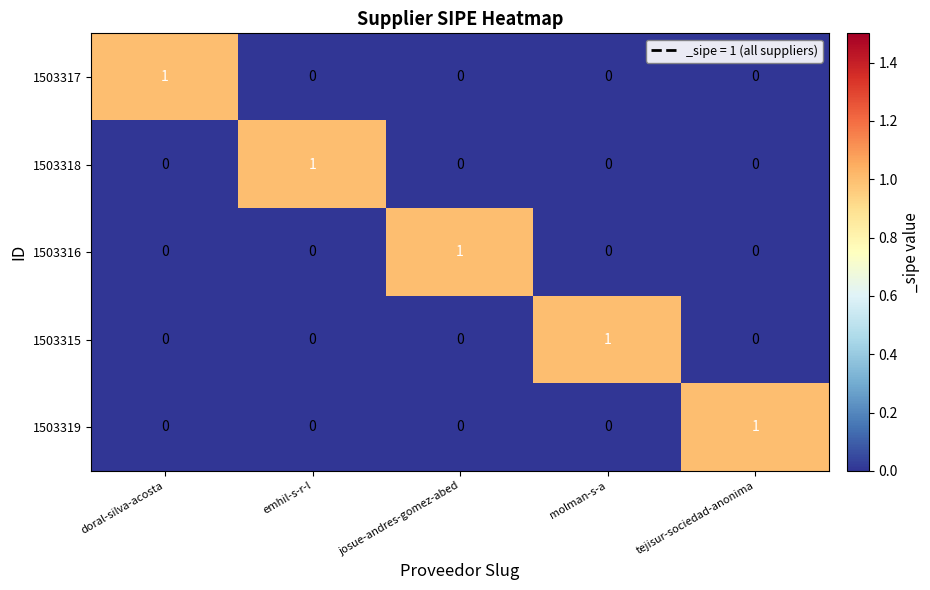

At which label does 1503318 reach its peak?

emhil-s-r-l